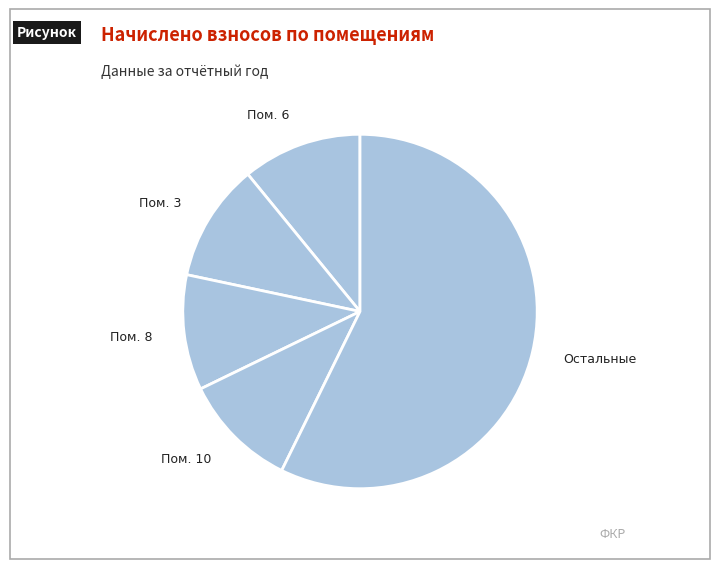

Count the number of slices in the pie.

5